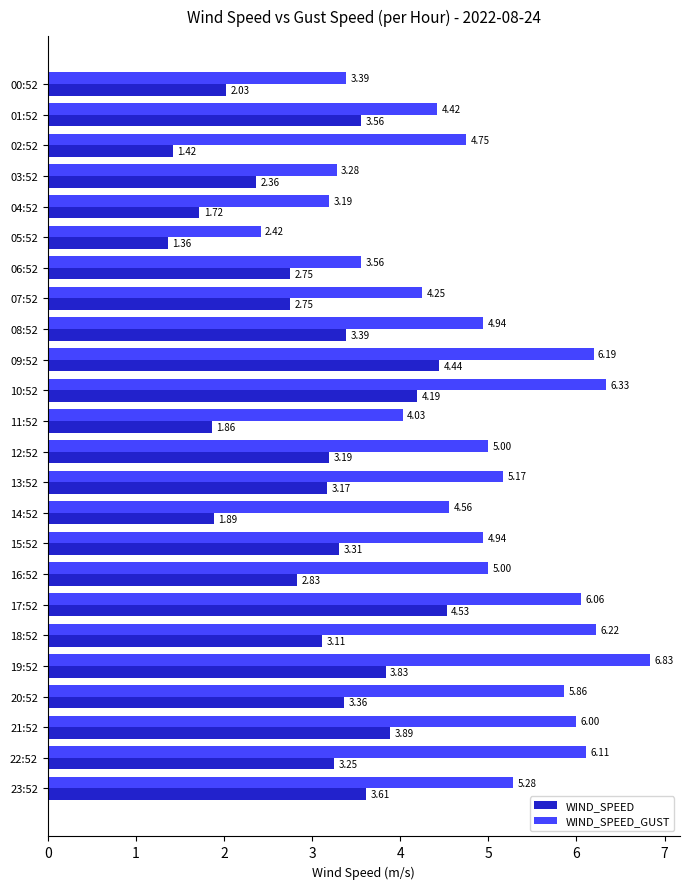

At how many categories does at least one series exceed 3?

23